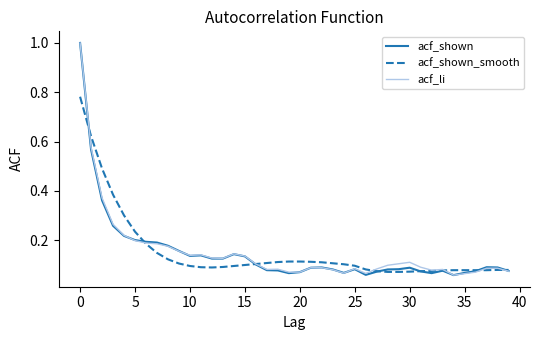

What is the greatest value displayed?

1.0